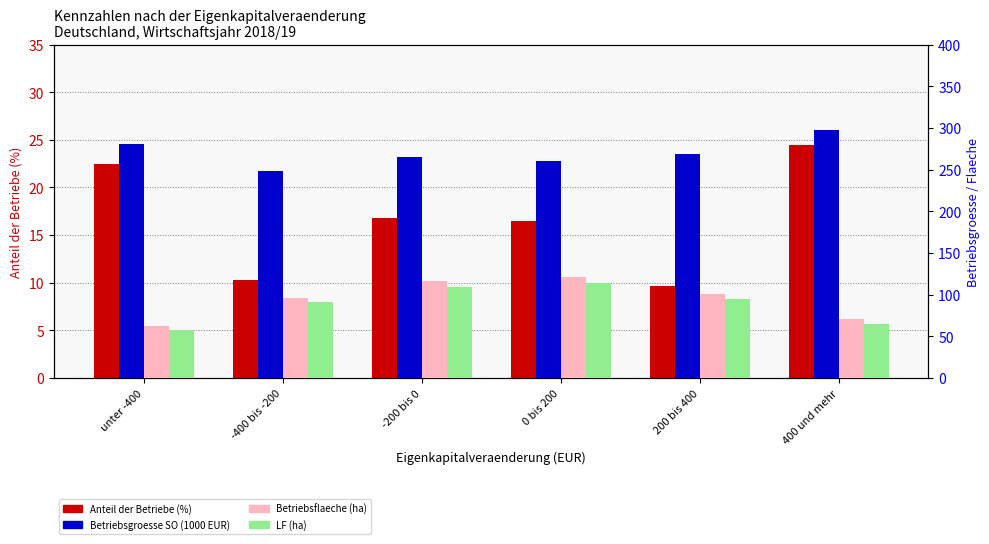

Which category has the lowest value in the LF (ha) series?

unter -400